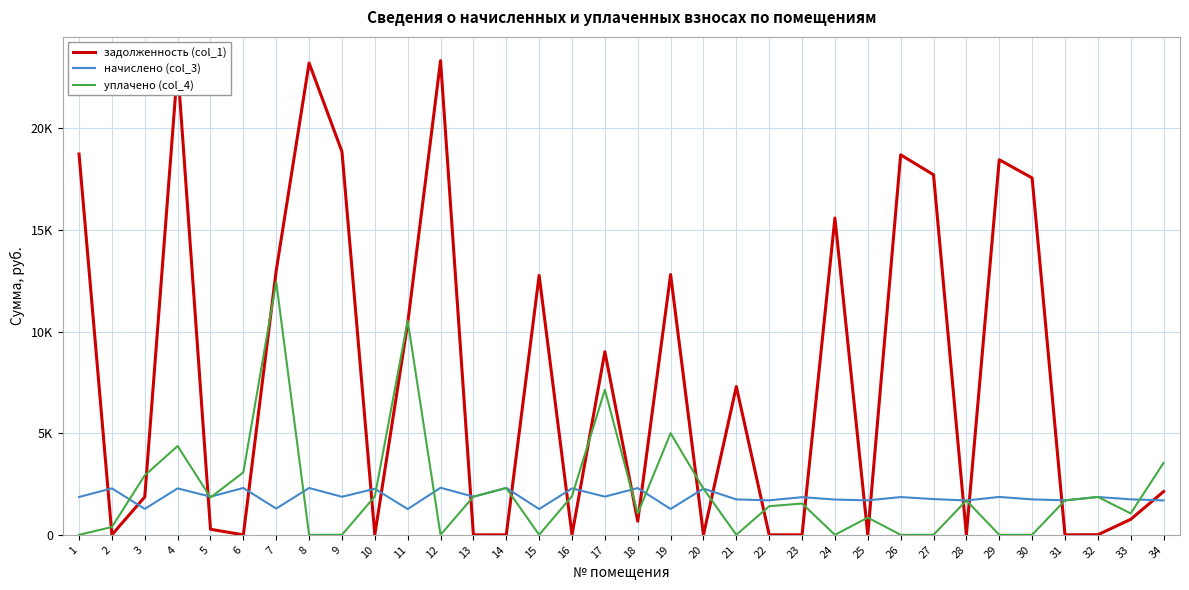

At which label does задолженность (col_1) reach its peak?

12